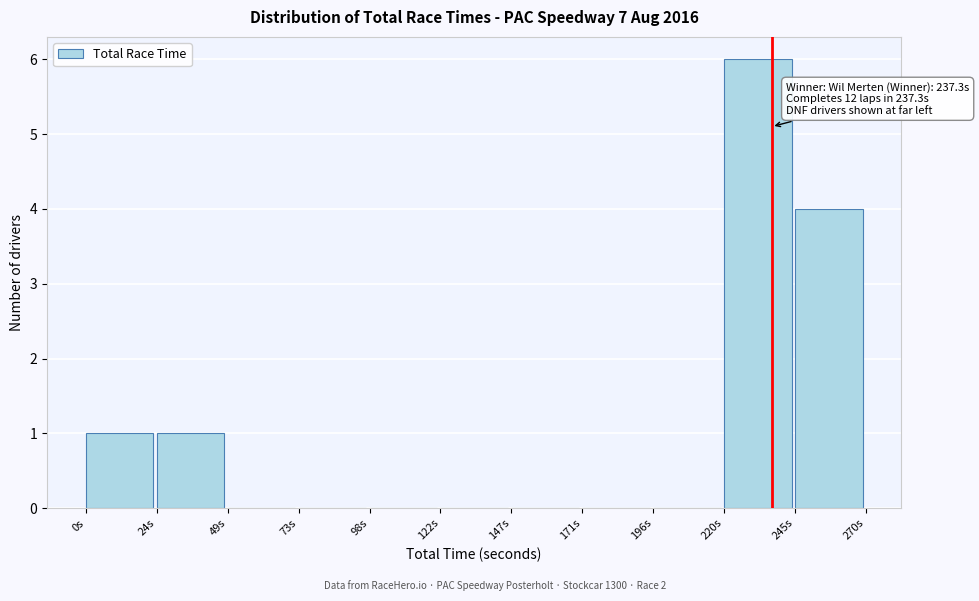

Which range on the x-axis has the tallest bar?

220 to 245